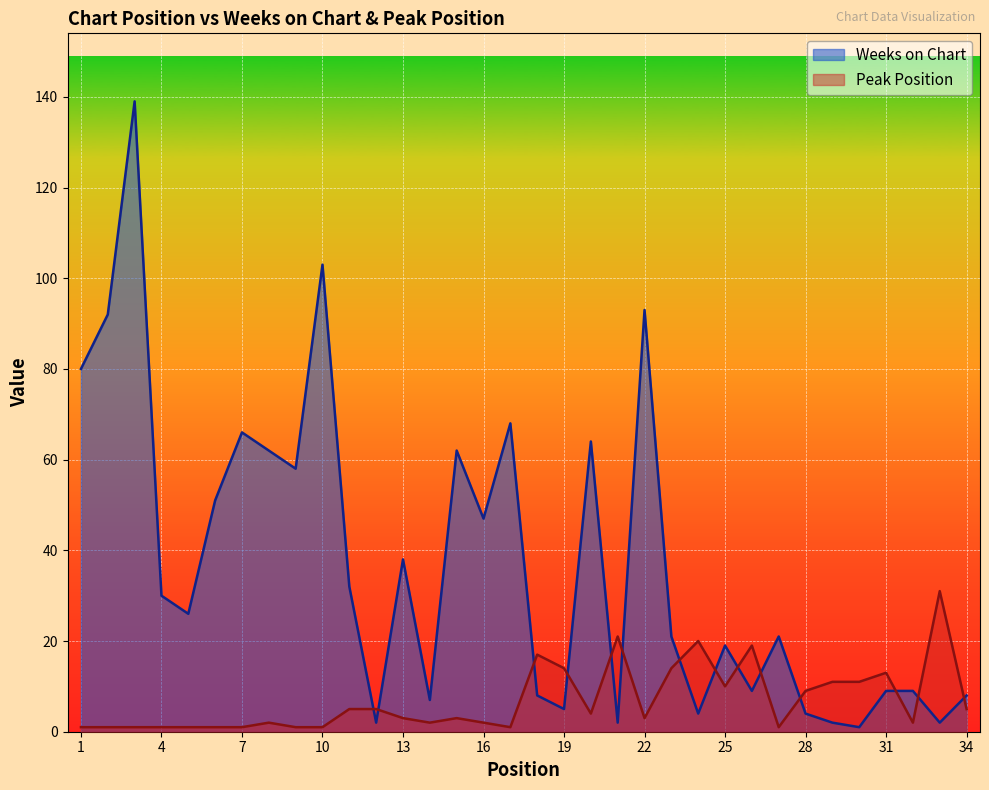

At which category is the sum across all series the highest?

3